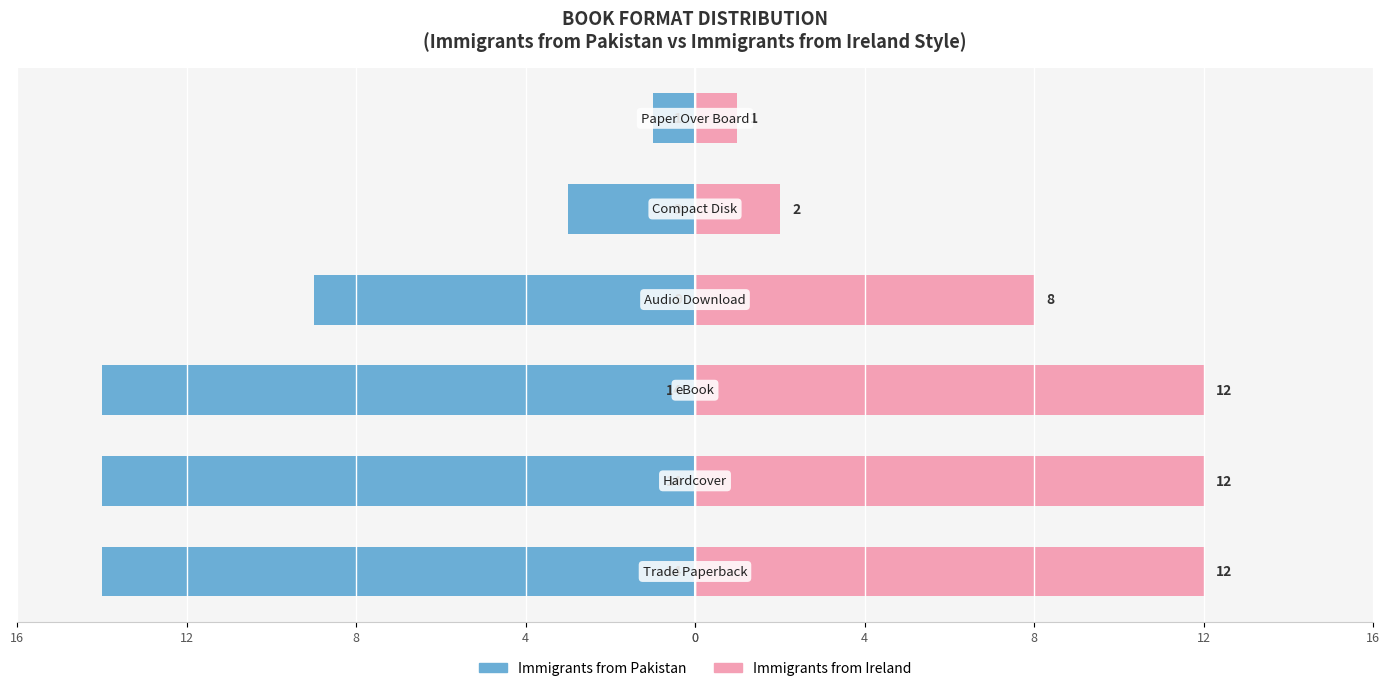

True or false: Immigrants from Ireland has a value of 1 at 0.

False